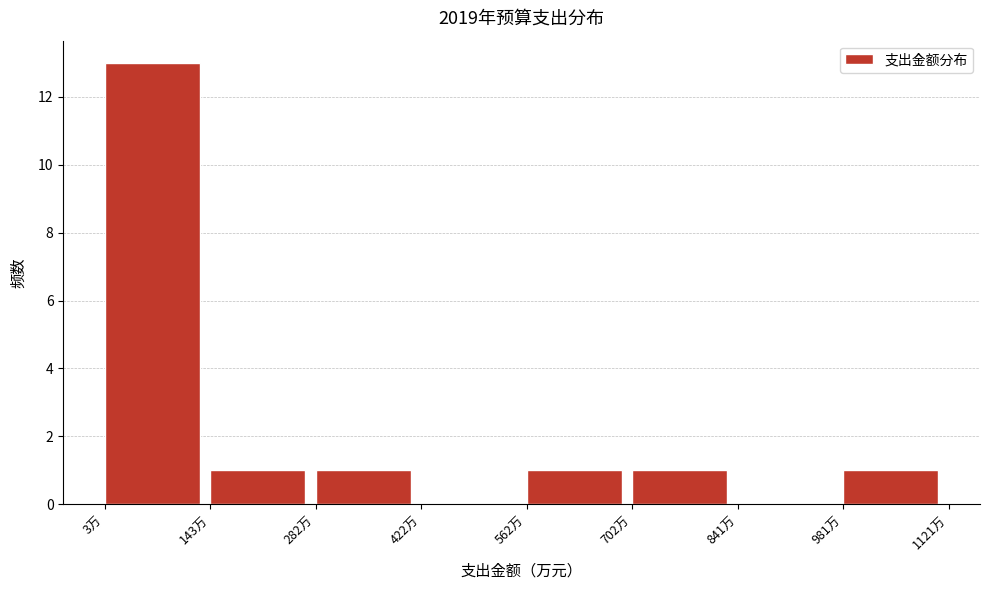

Reading left to right, list every bar in this chart as the range it spans on the x-axis followed by its height. Neither the bar edges nor the heights are printed on the chart, so give them approximately, as read against the axes.

0 to 140: 13
140 to 280: 1
280 to 420: 1
420 to 560: 0
560 to 700: 1
700 to 840: 1
840 to 980: 0
980 to 1120: 1